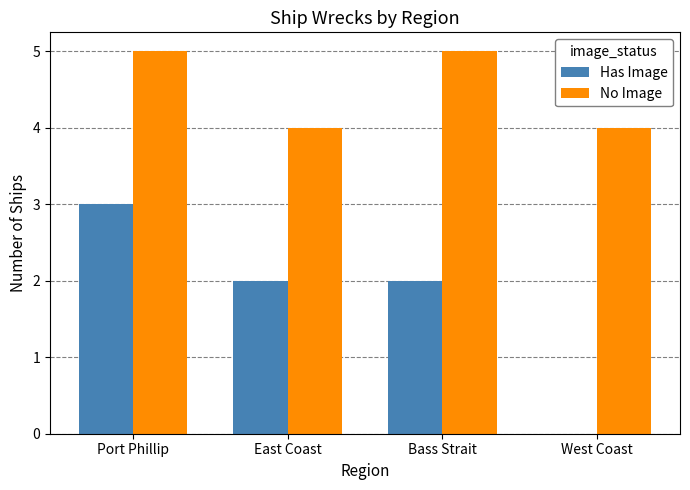

How many No Image values are between 4 and 5?

4